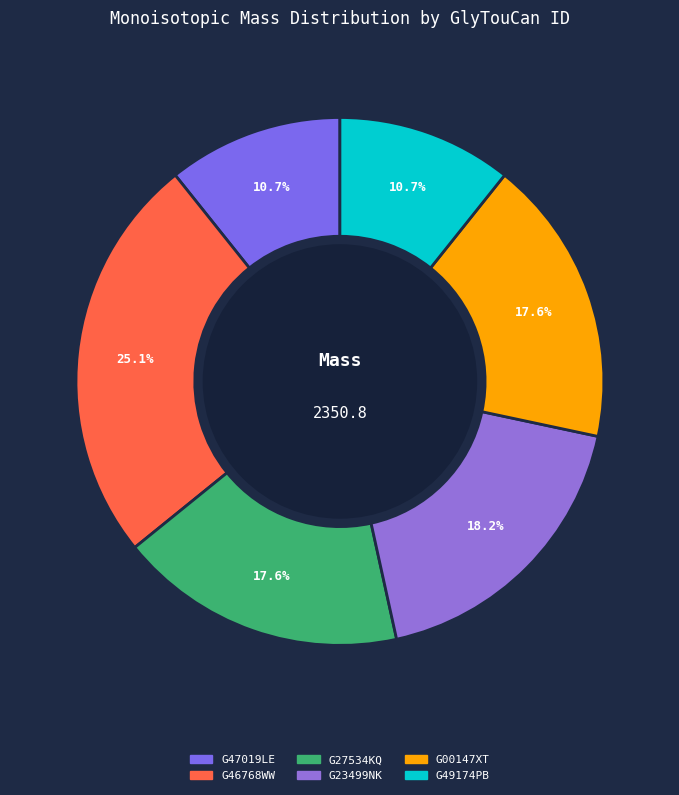

Count the number of slices in the pie.

6